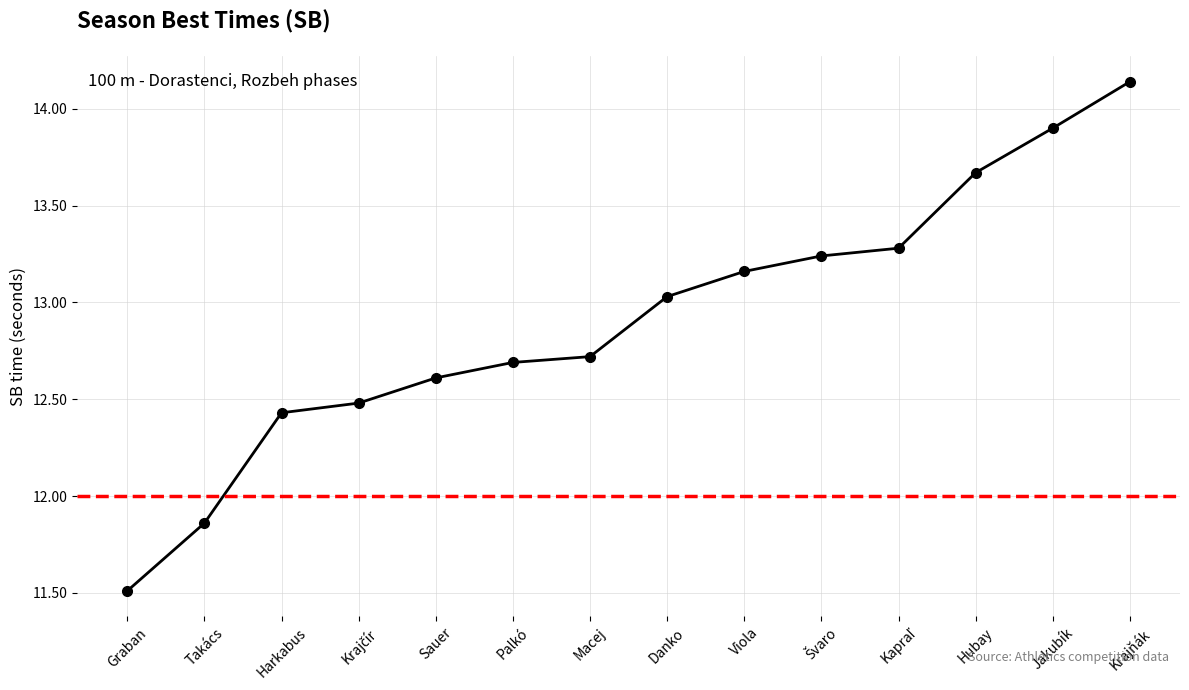

What is the difference between the maximum and second lowest values?

2.3